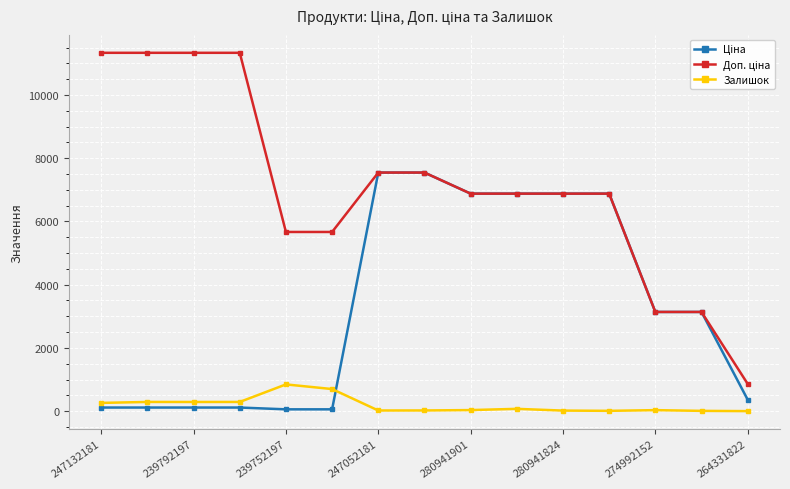

What is the value of the Залишок point at the 6th from the left?

698.0